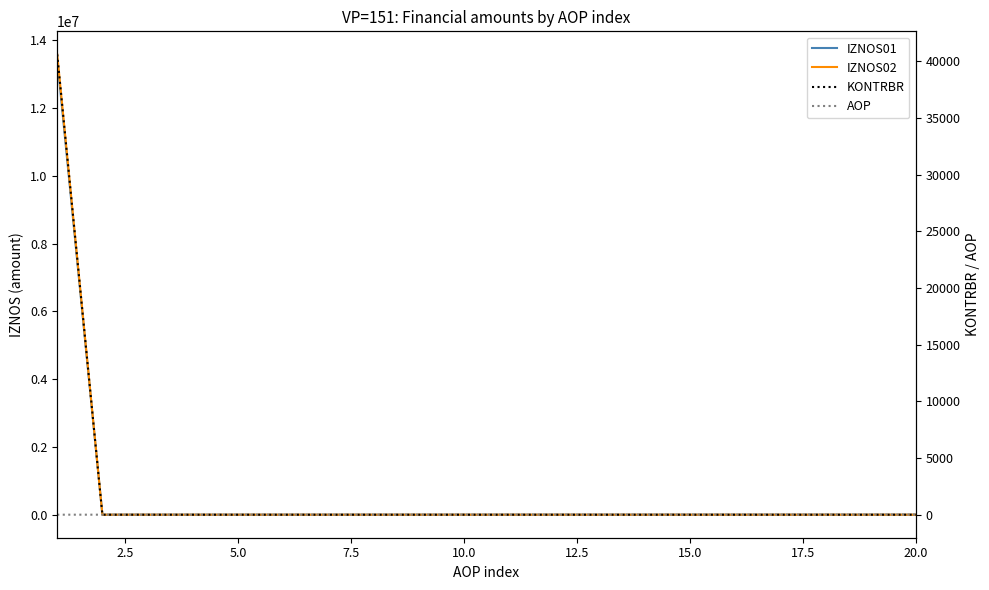

Does the chart have visible grid lines?

No